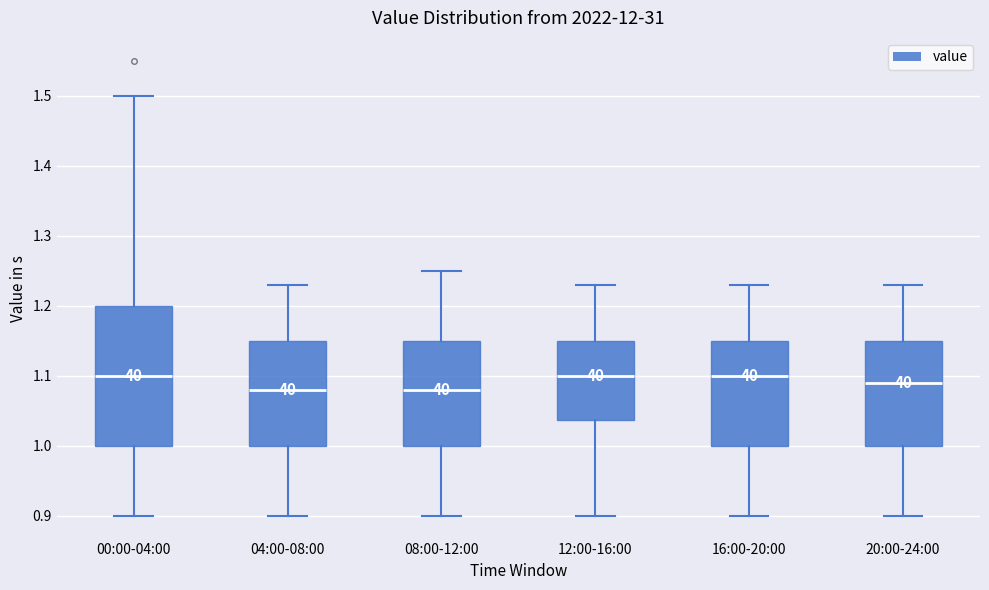

Where is the lower edge of the box for 12:00-16:00 on the y-axis? The values are not printed on the chart, so give them approximately, as read against the axis.

1.04